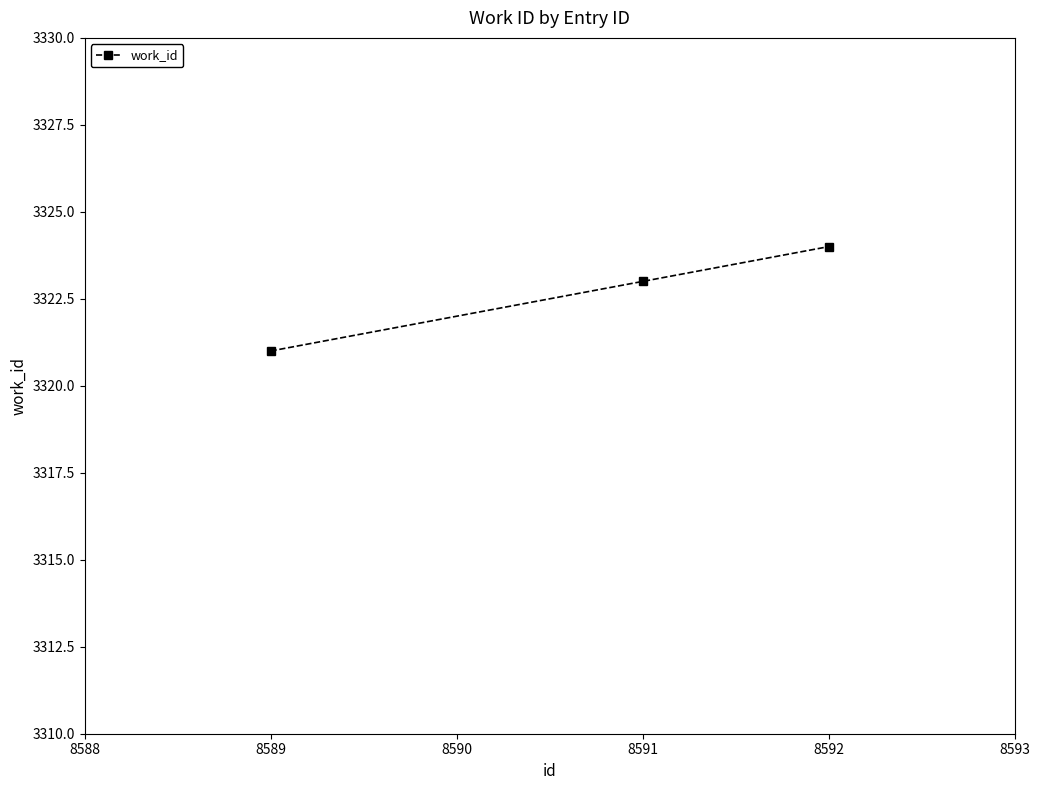

What is the greatest value displayed?

3324